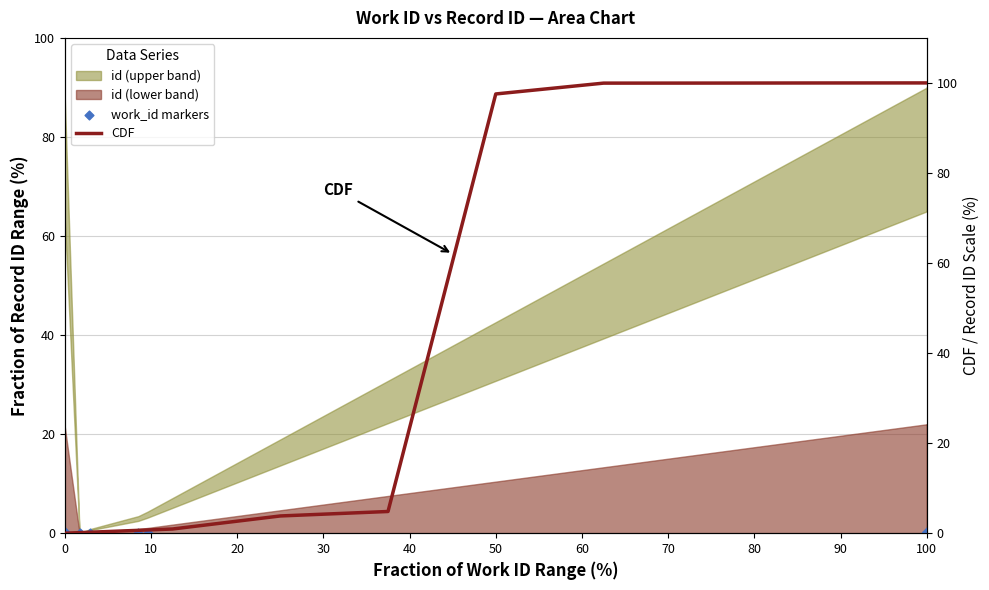

Is the value of work_id markers at 70 greater than the value of CDF at 0?

Yes